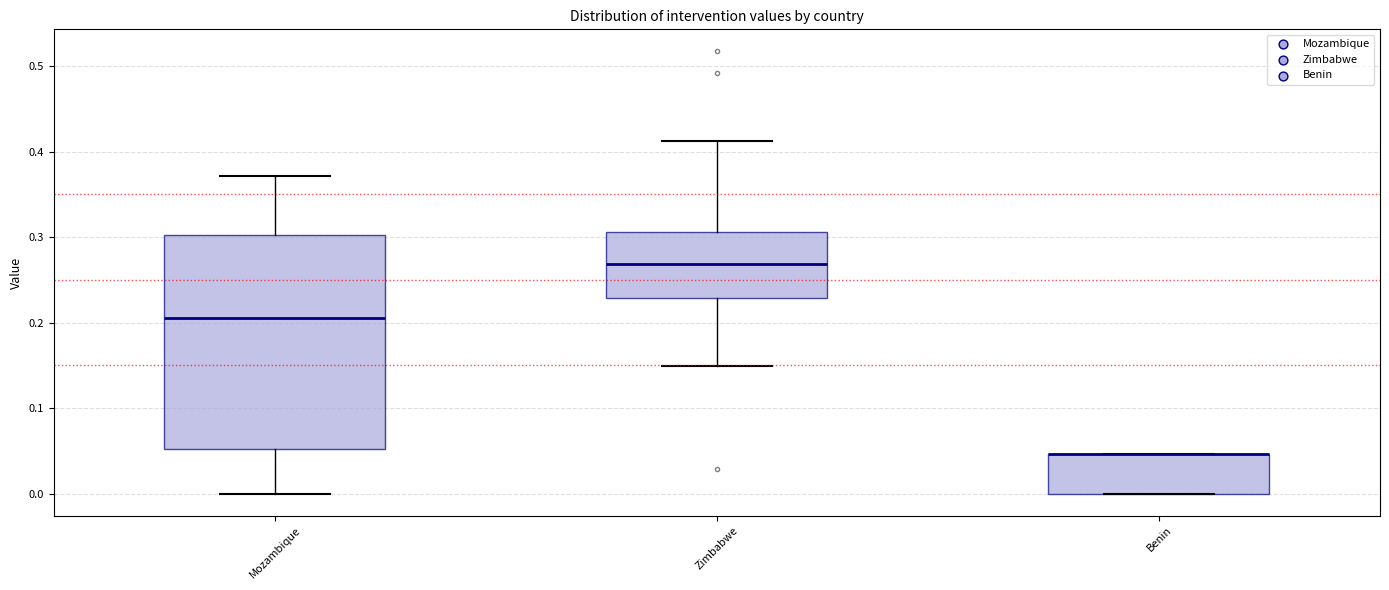

Which box is the tallest, from its lower edge to its upper edge?

Mozambique